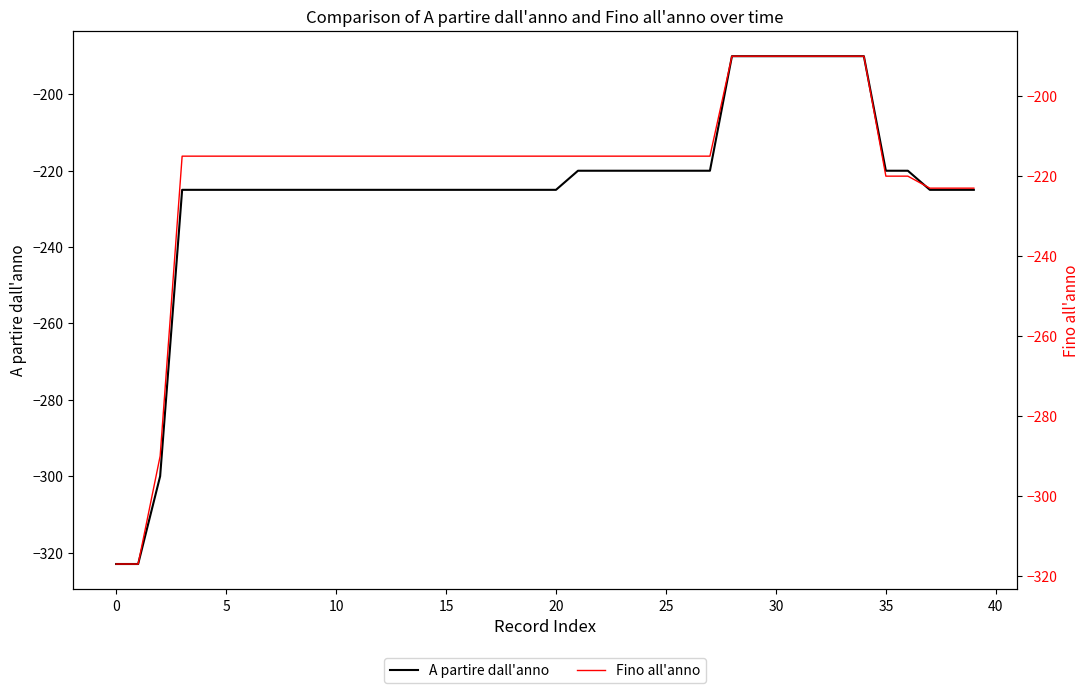

What is the label of the 31st point from the left?

30